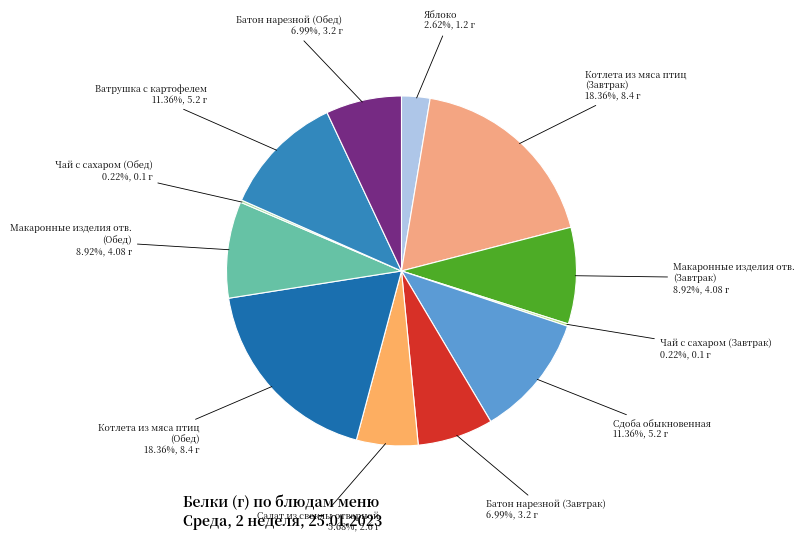

Combined, do Макаронные изделия отв. (Завтрак) and Котлета из мяса птиц (Обед) account for over 50%?

No